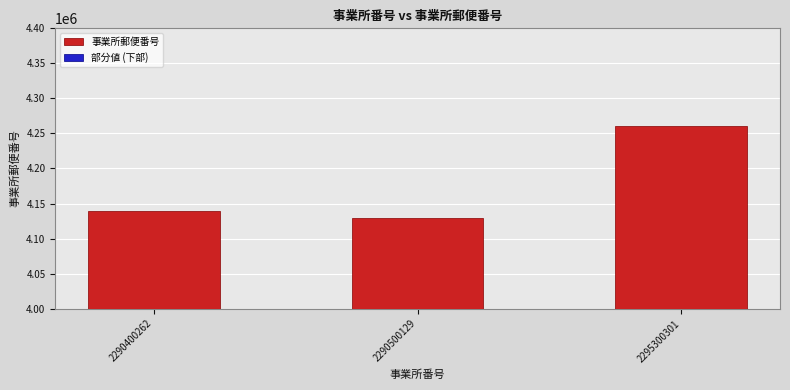

What are all the series names shown in the legend?

事業所郵便番号, 部分値 (下部)